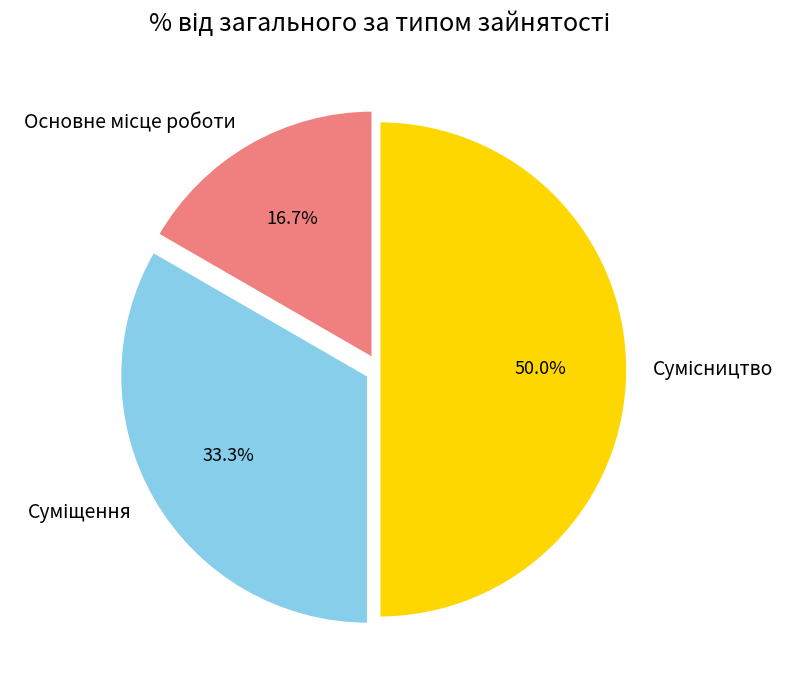

To the nearest percent, what percentage of the pie is Основне місце роботи?

17%